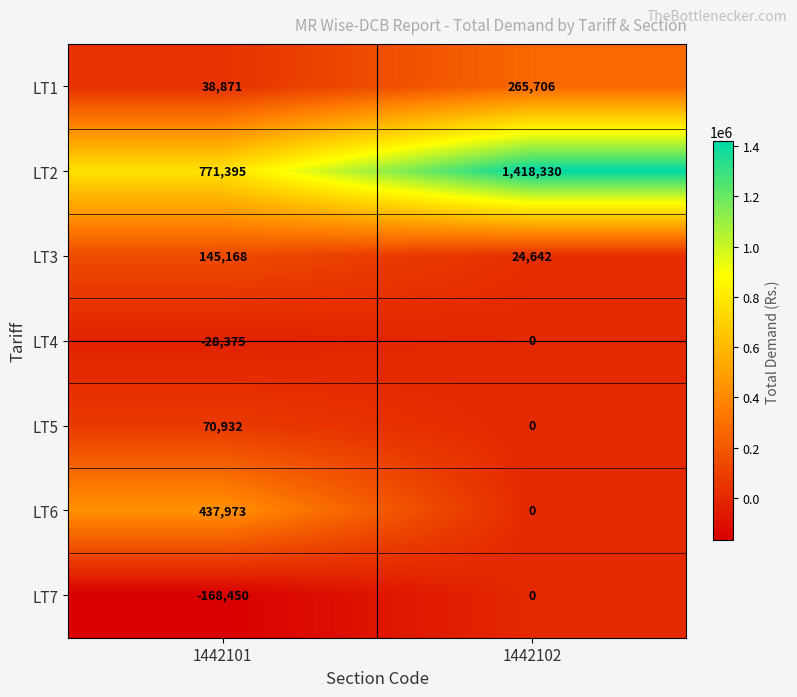

What is the total value across all series at 1442101?

1267514